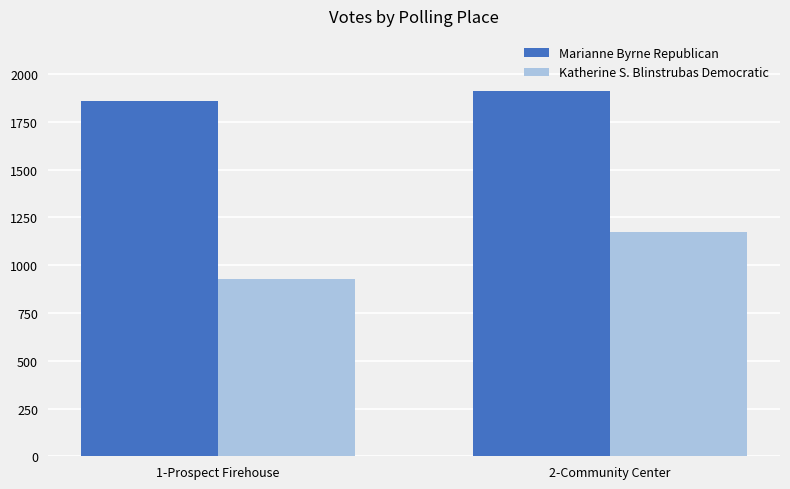

What is the label of the 2nd bar from the left?

2-Community Center